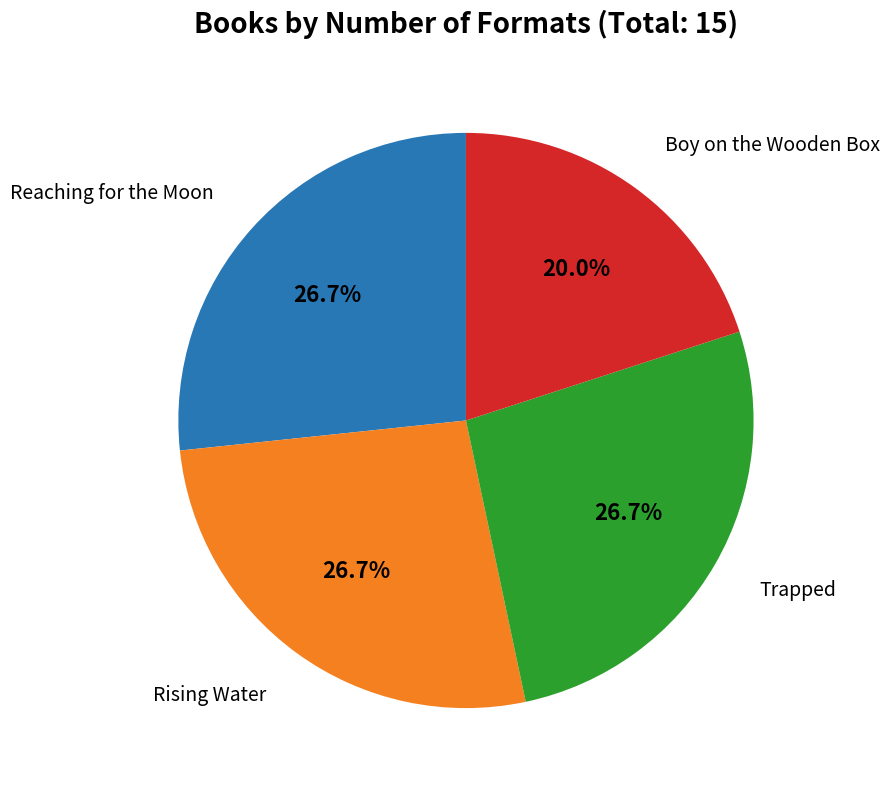

To the nearest percent, what is the combined percentage of Boy on the Wooden Box and Reaching for the Moon?

47%